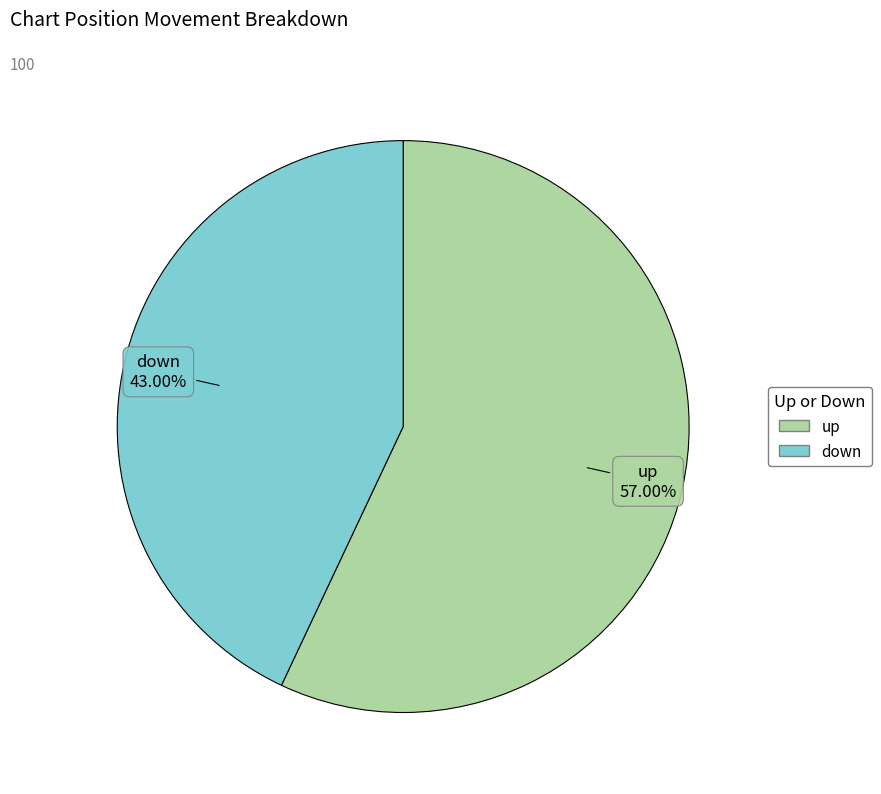

How much of the chart is everything except up?

43.0%